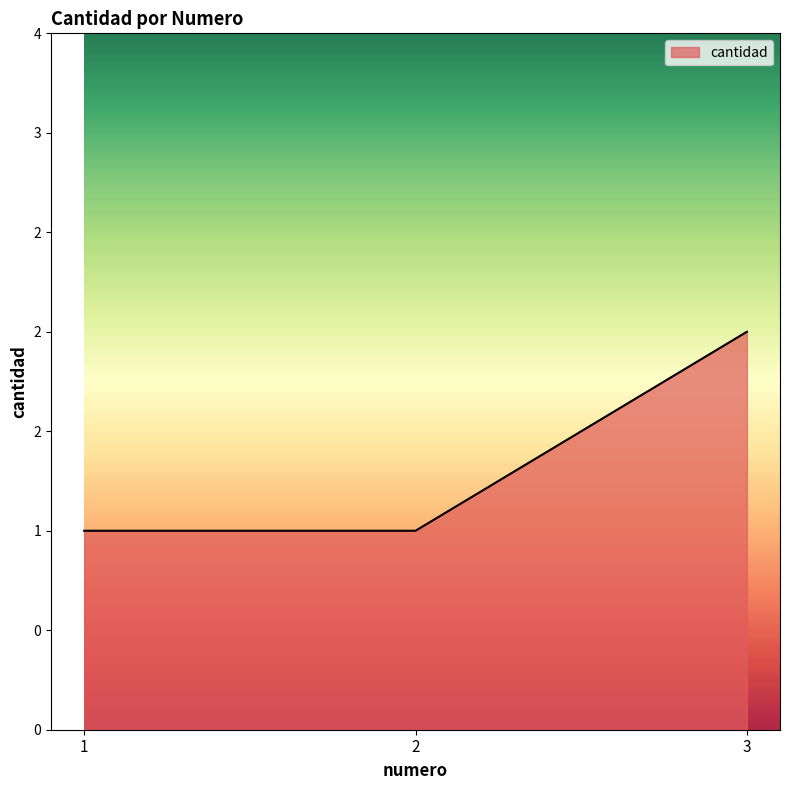

List the labels in order of value, largest first.

3, 1, 2